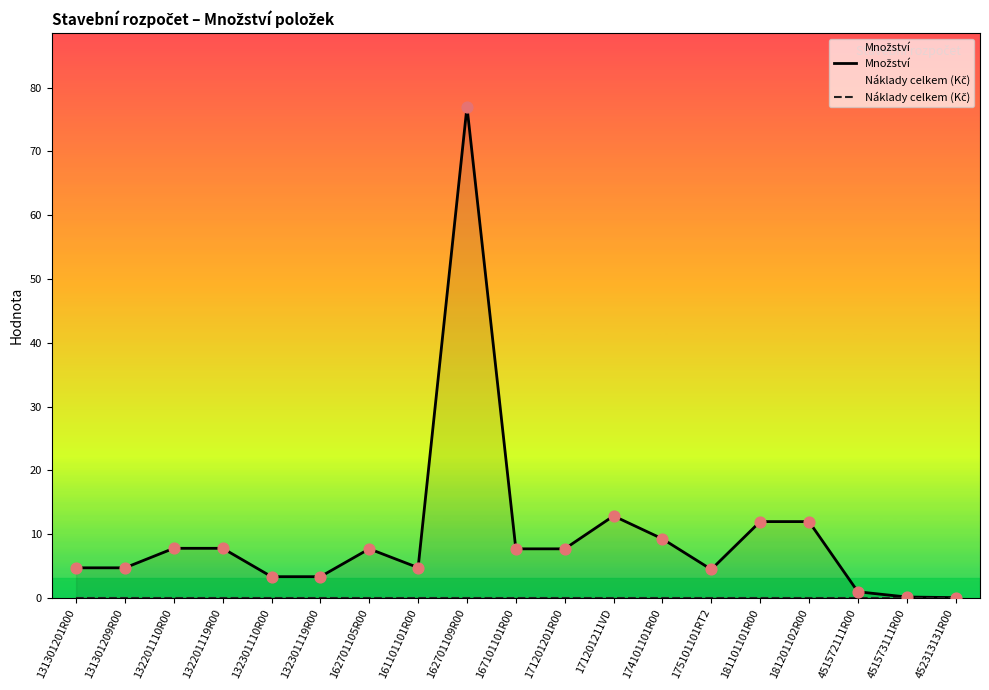

Is the value of Náklady celkem (Kč) at 451573111R00 greater than the value of Množství at 162701109R00?

No